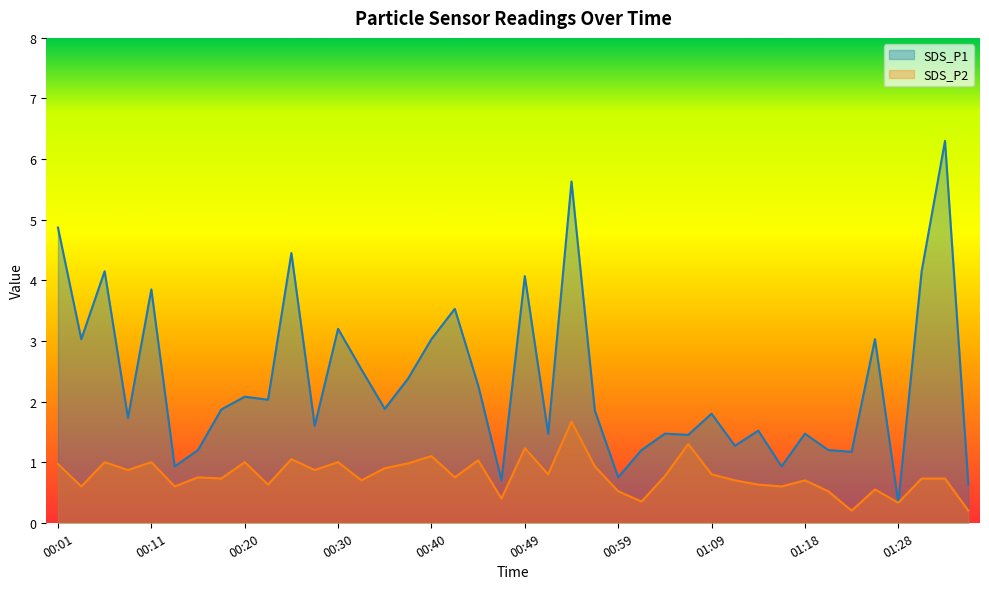

Reading left to right, what are all the values shown in this chart?

SDS_P1: 00:01=4.9	00:03=3.0	00:06=4.2	00:08=1.7	00:11=3.9	00:13=0.9	00:15=1.2	00:18=1.9	00:20=2.1	00:23=2.0	00:25=4.5	00:28=1.6	00:30=3.2	00:32=2.5	00:35=1.9	00:37=2.4	00:40=3.0	00:42=3.5	00:44=2.3	00:47=0.7	00:49=4.1	00:52=1.5	00:54=5.6	00:57=1.9	00:59=0.8	01:01=1.2	01:04=1.5	01:06=1.4	01:09=1.8	01:11=1.3	01:14=1.5	01:16=0.9	01:18=1.5	01:21=1.2	01:23=1.2	01:26=3.0	01:28=0.3	01:30=4.2	01:33=6.3	01:35=0.6
SDS_P2: 00:01=1.0	00:03=0.6	00:06=1.0	00:08=0.9	00:11=1.0	00:13=0.6	00:15=0.8	00:18=0.7	00:20=1.0	00:23=0.6	00:25=1.1	00:28=0.9	00:30=1.0	00:32=0.7	00:35=0.9	00:37=1.0	00:40=1.1	00:42=0.8	00:44=1.0	00:47=0.4	00:49=1.2	00:52=0.8	00:54=1.7	00:57=0.9	00:59=0.5	01:01=0.3	01:04=0.8	01:06=1.3	01:09=0.8	01:11=0.7	01:14=0.6	01:16=0.6	01:18=0.7	01:21=0.5	01:23=0.2	01:26=0.6	01:28=0.3	01:30=0.7	01:33=0.7	01:35=0.2